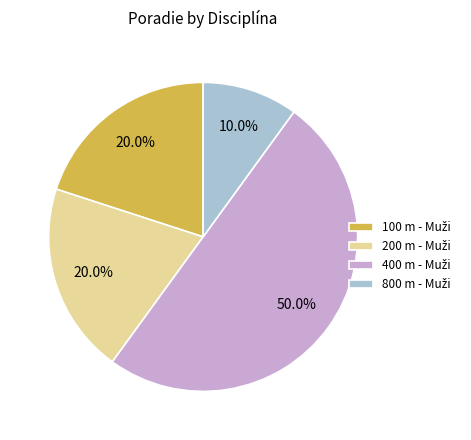

What is the smallest slice in the pie chart?

800 m - Muži